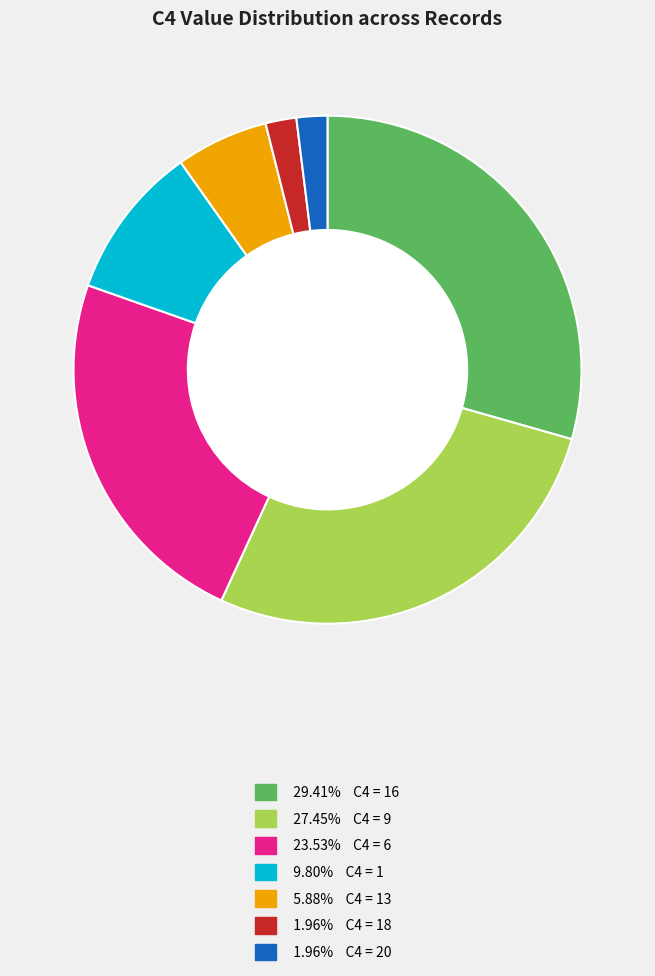

Is there a majority slice in this chart?

No